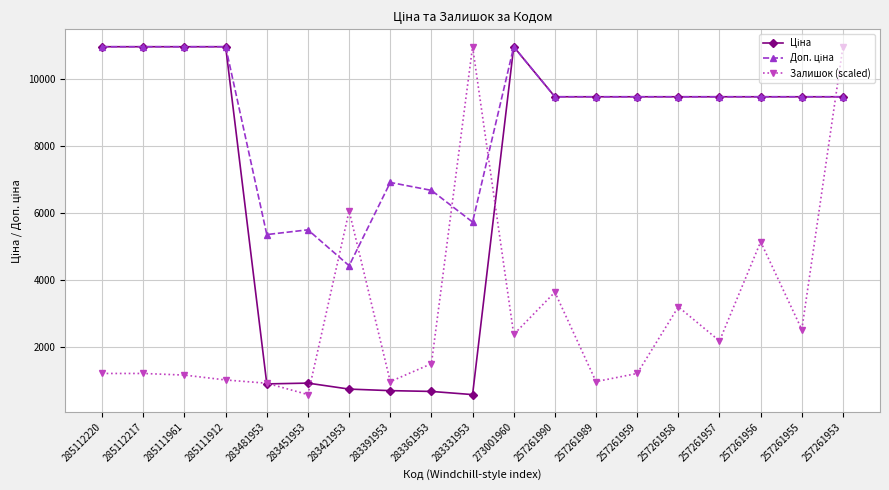

At how many categories does at least one series exceed 6385?

16